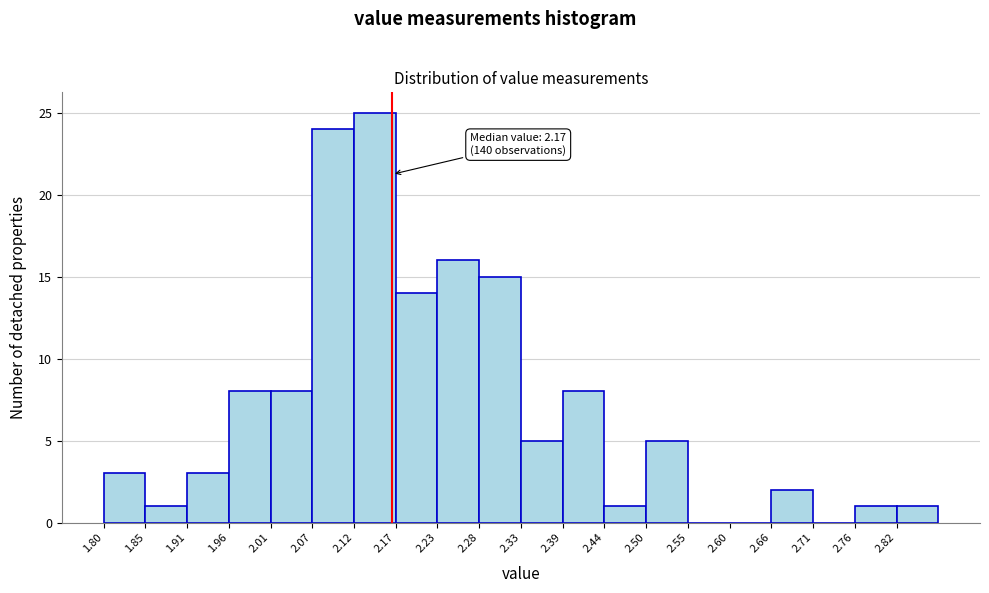

Over which range of the x-axis is the bar tallest?

2.12 to 2.17